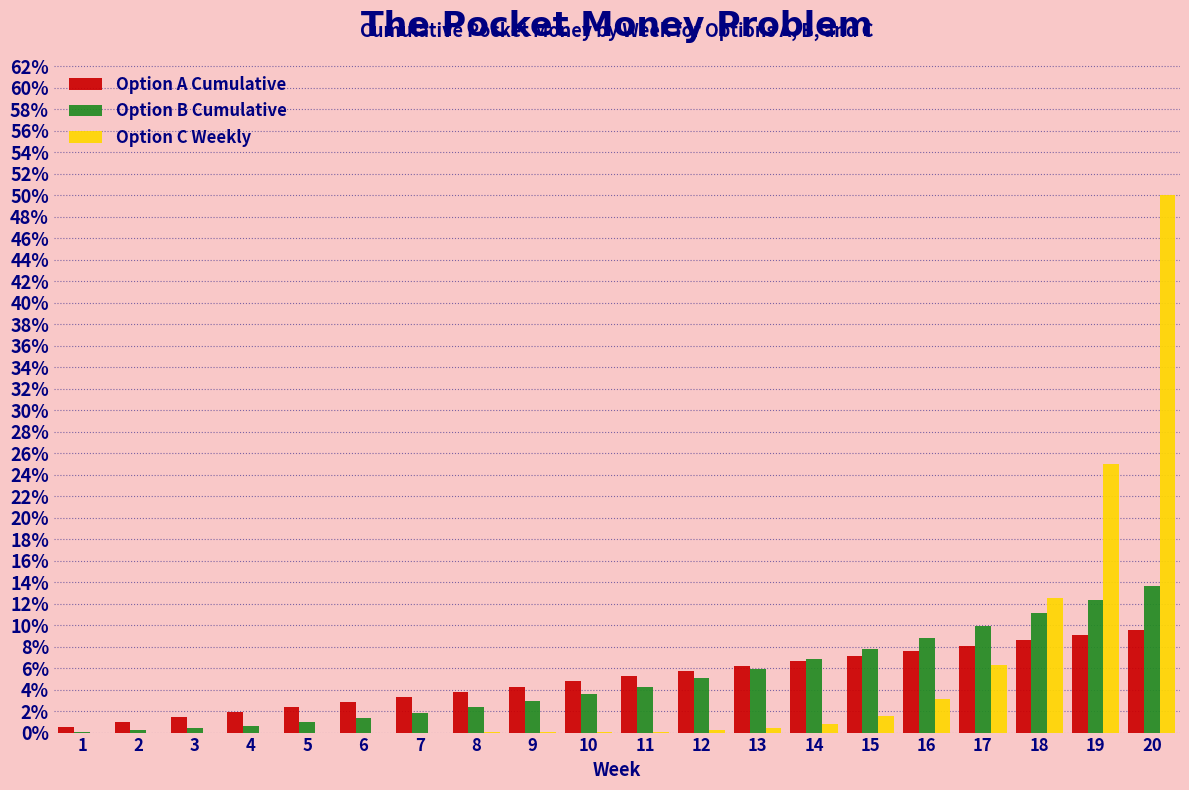

Is the value of Option A Cumulative at 16 greater than the value of Option C Weekly at 16?

Yes